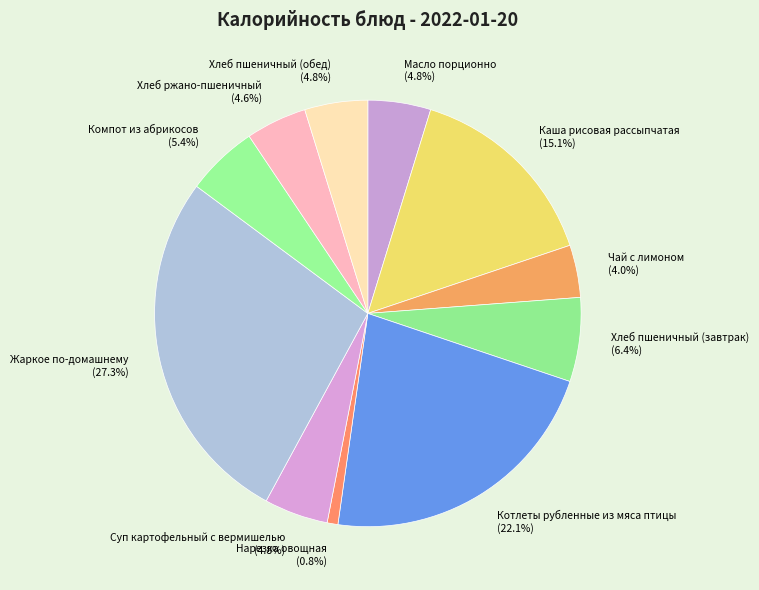

Do Суп картофельный с вермишелью and Жаркое по-домашнему together represent more than half of the pie?

No